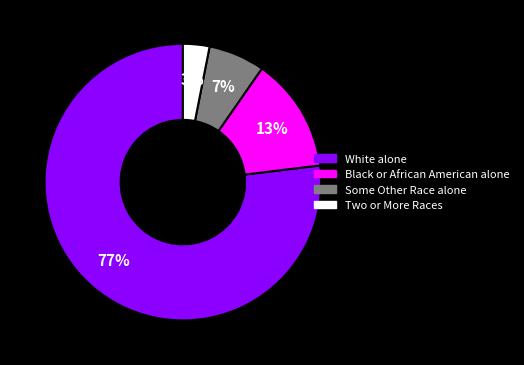

To the nearest percent, what is the difference between the largest and smallest slice percentages?

74%